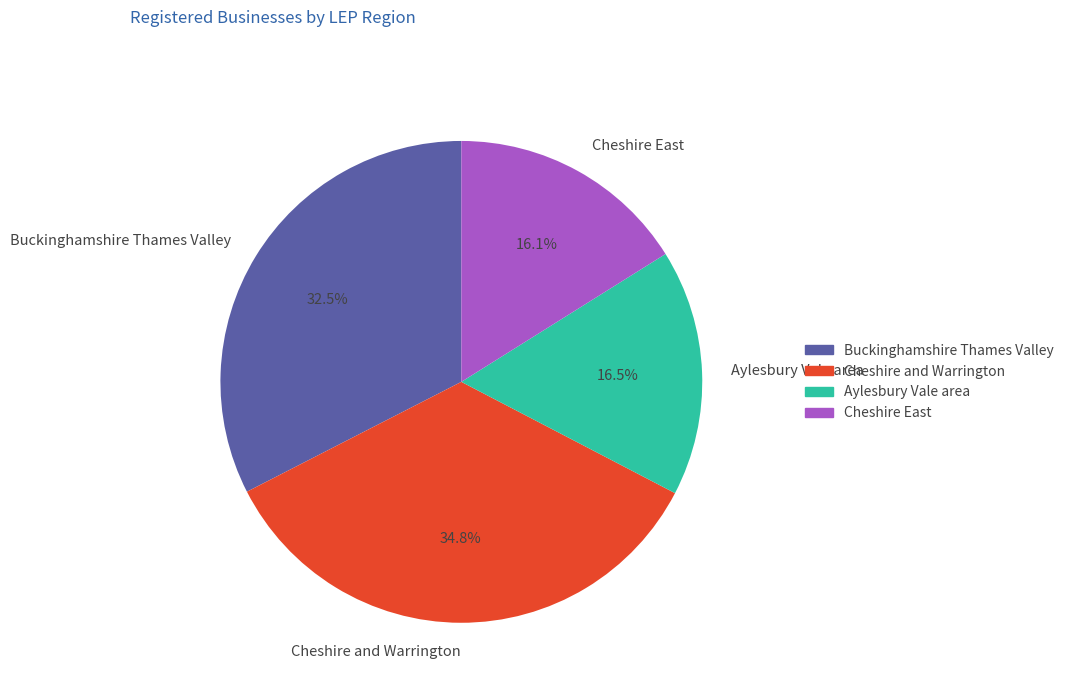

Does any single category account for the majority?

No